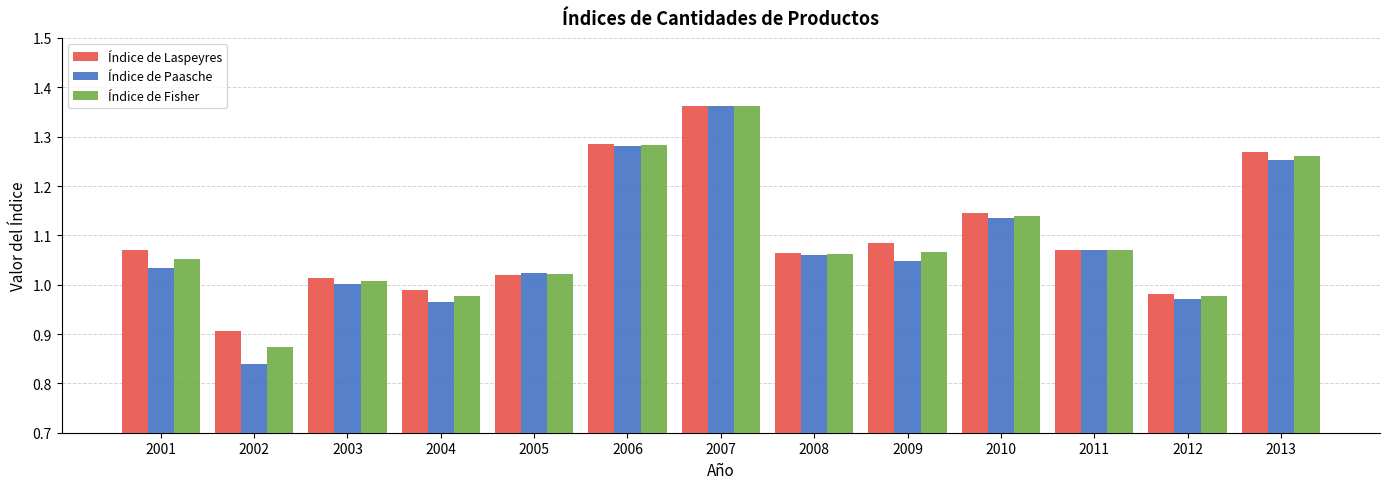

At 2002, list the series in order from largest to smallest.

Índice de Laspeyres, Índice de Fisher, Índice de Paasche